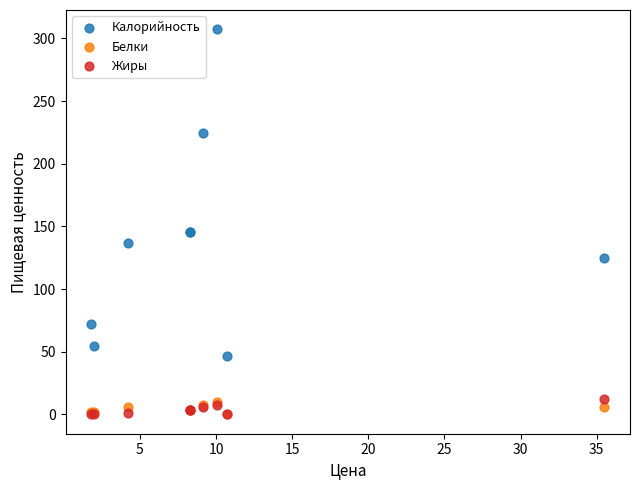

Which series has the widest spread of Y values?

Калорийность